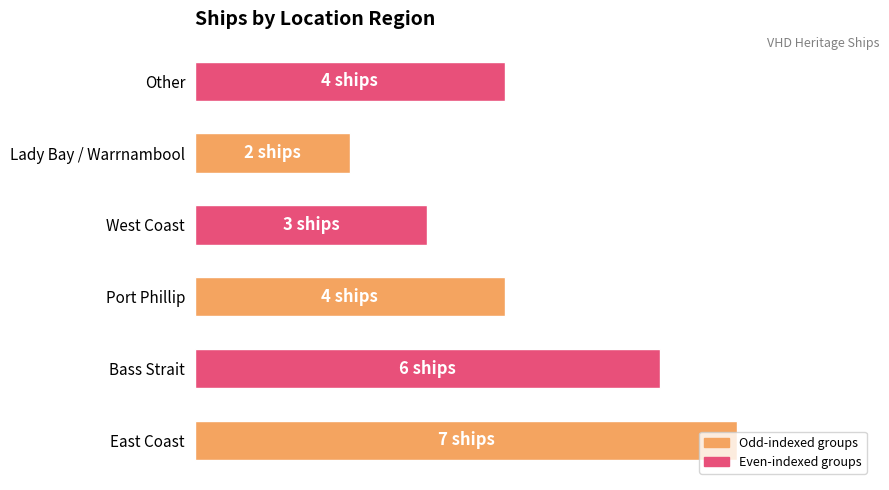

Does the chart contain any negative values?

No